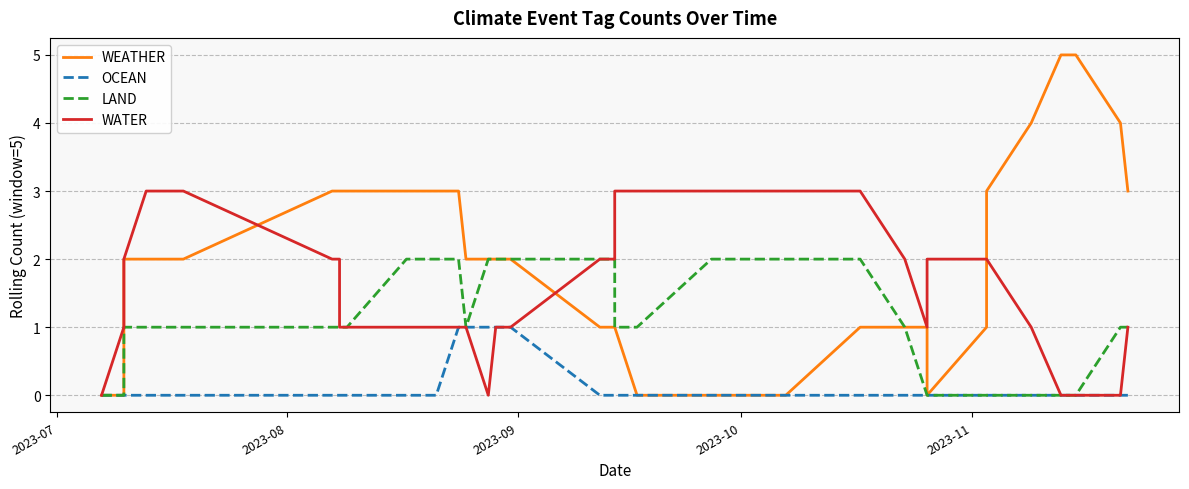

Which series has the largest range (max minus min)?

WEATHER